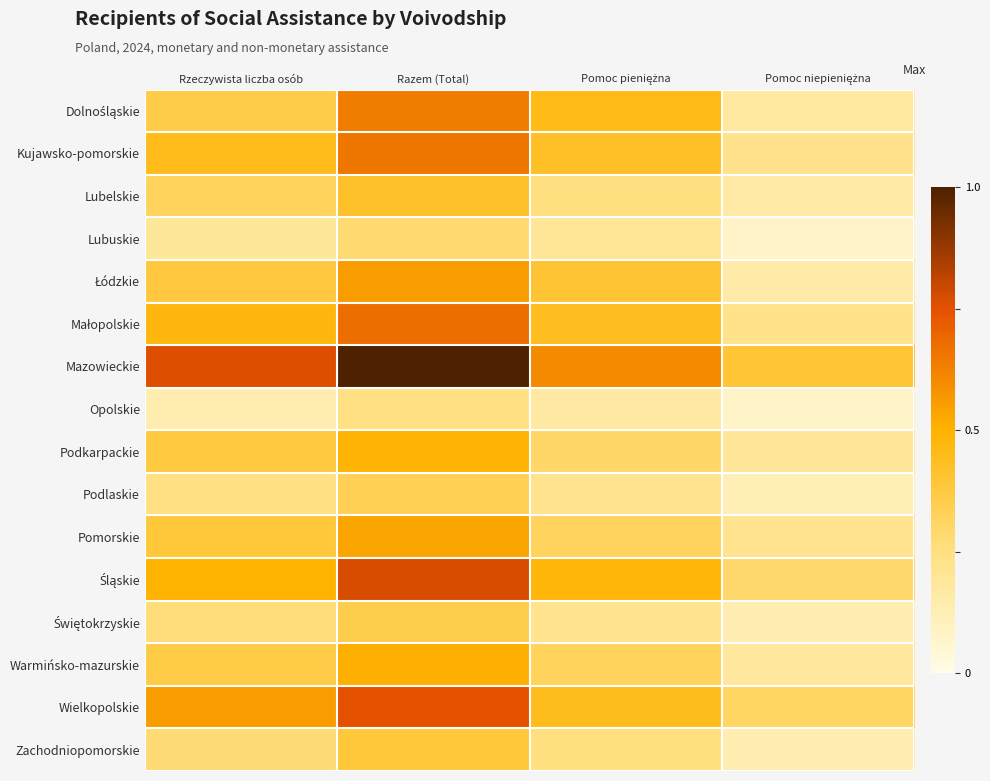

At how many categories does at least one series exceed 0?

4